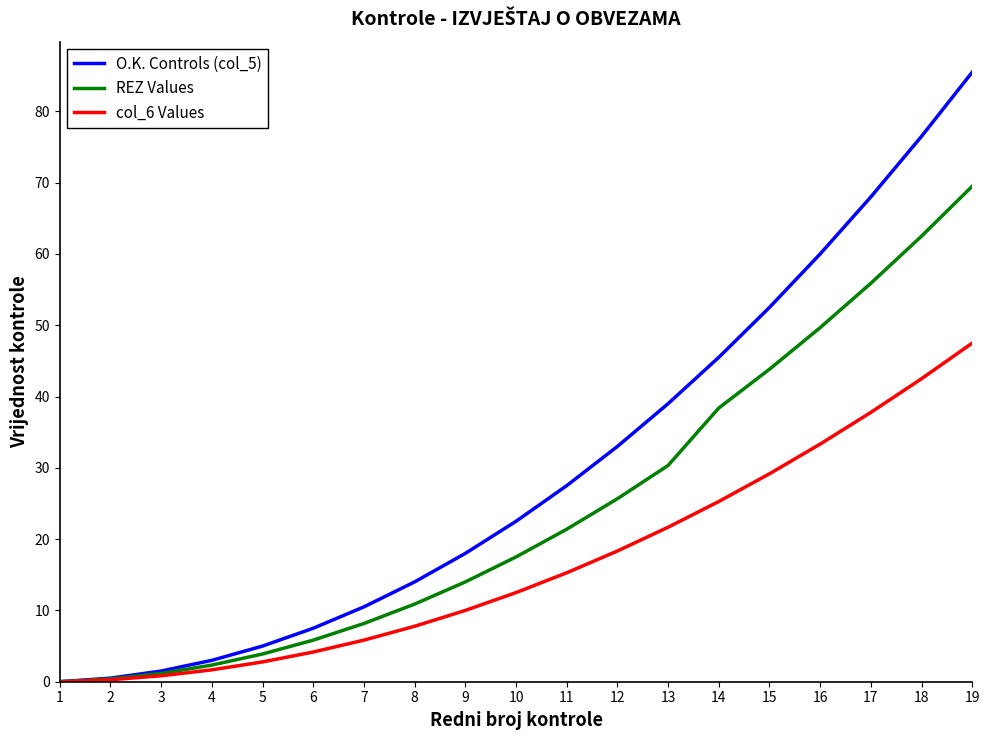

Is it true that O.K. Controls (col_5) equals 27.5 at 11?

True